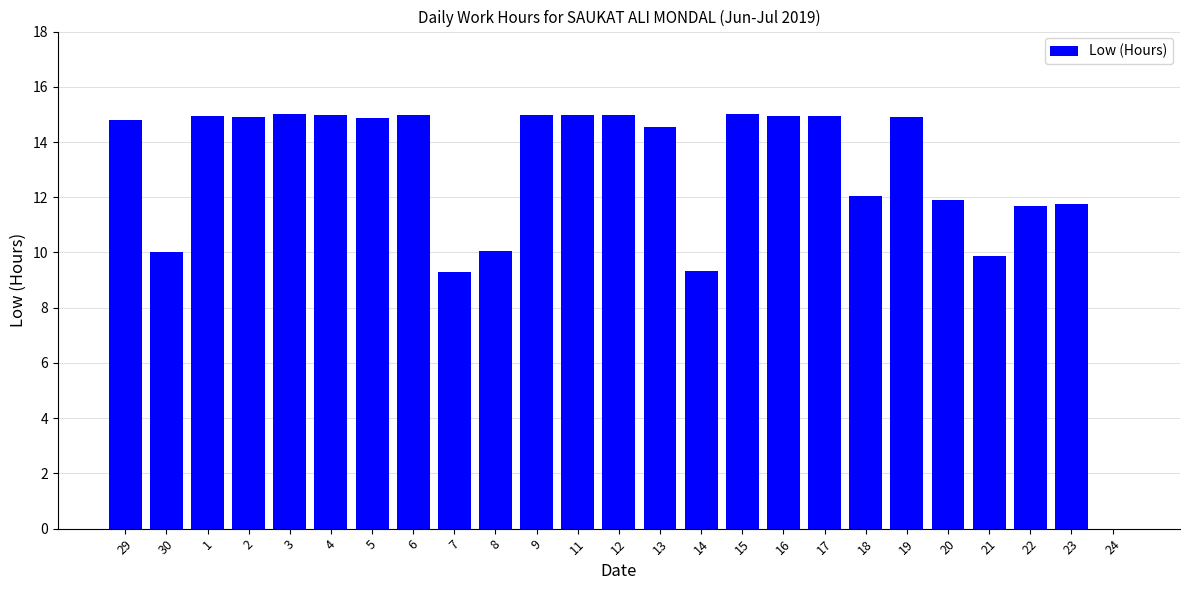

What is the sum of all values?

319.8